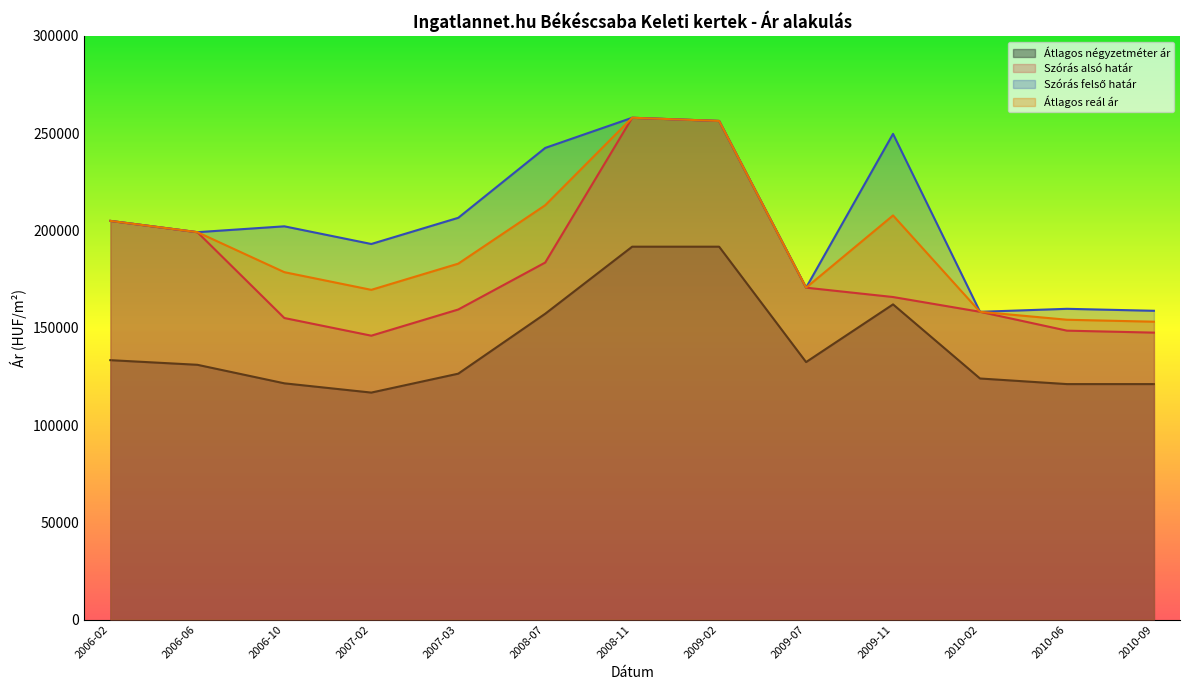

Which series has the largest total across all categories?

Szórás felső határ